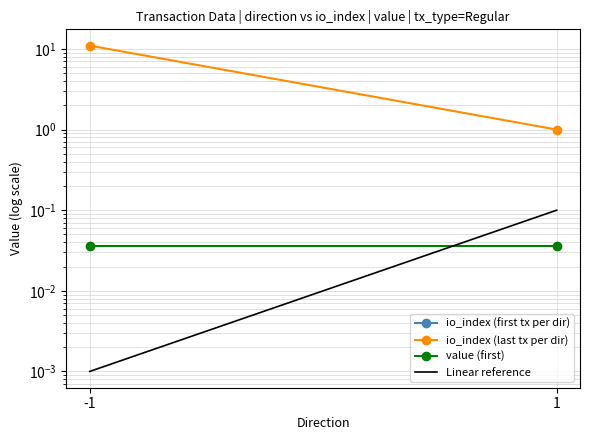

Where is io_index (first tx per dir) nearest to the value 0?

-1